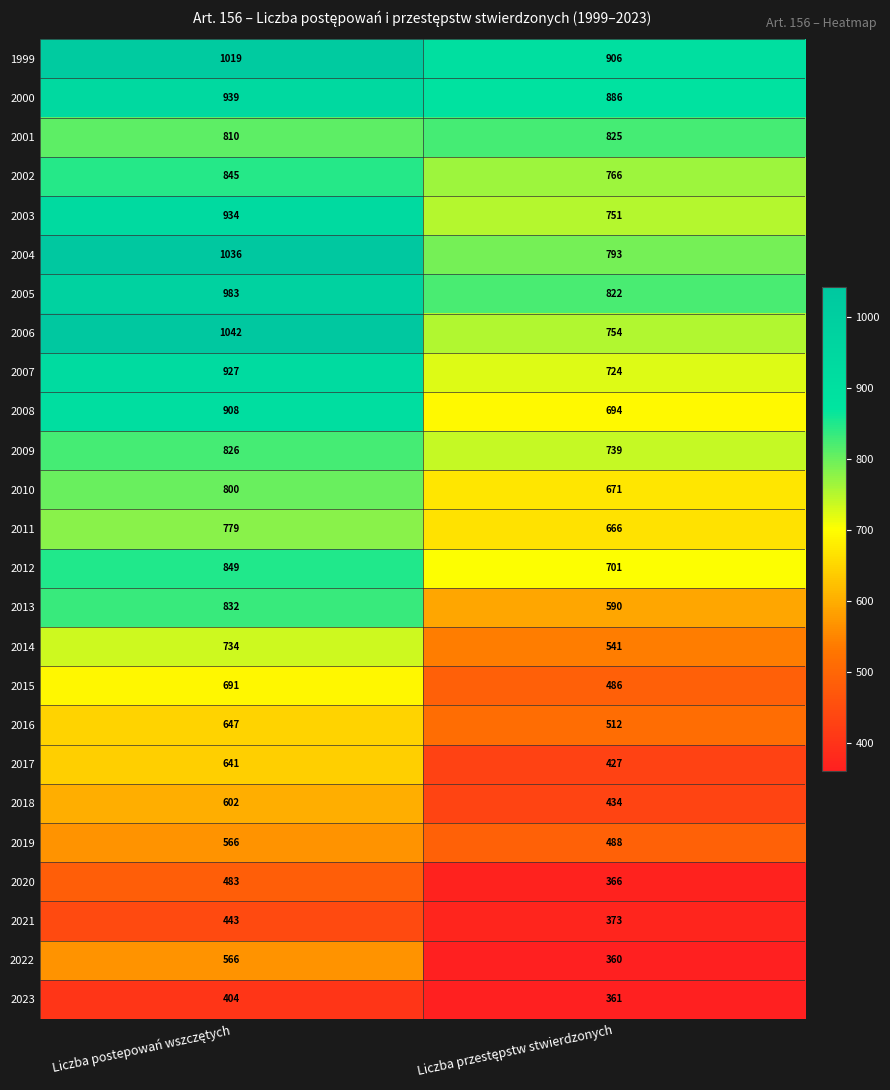

How many data points does each series have?

2